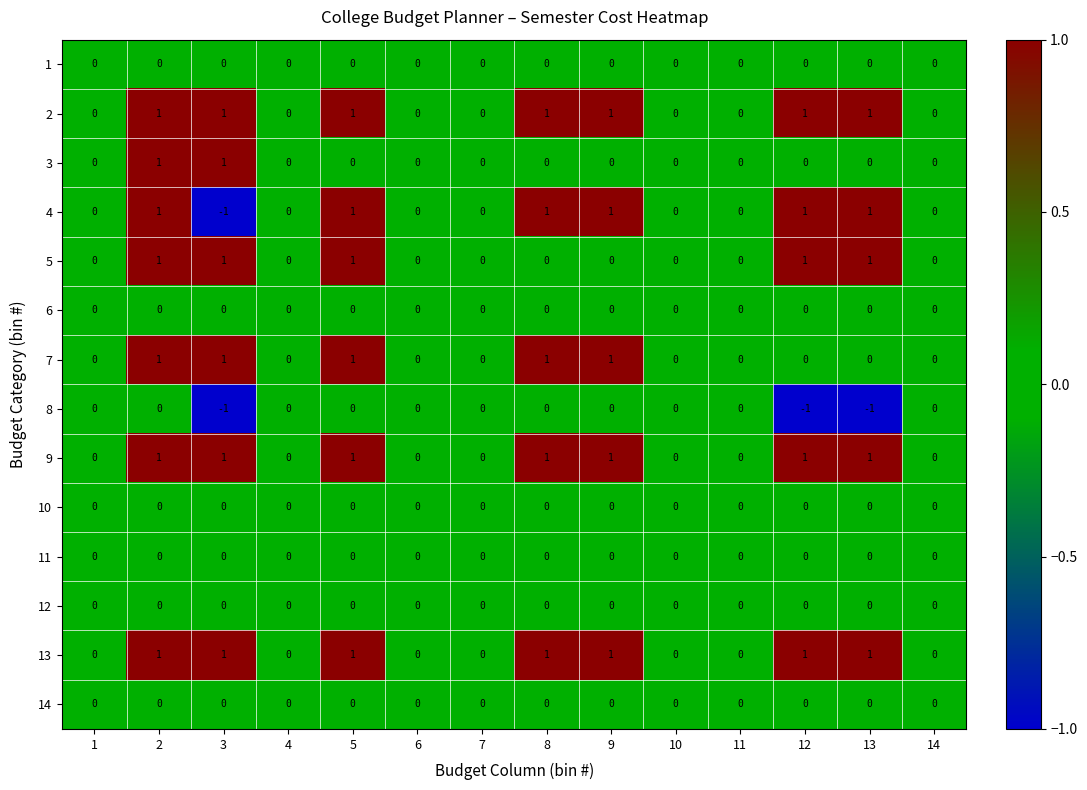

Which series has the widest spread of values?

4